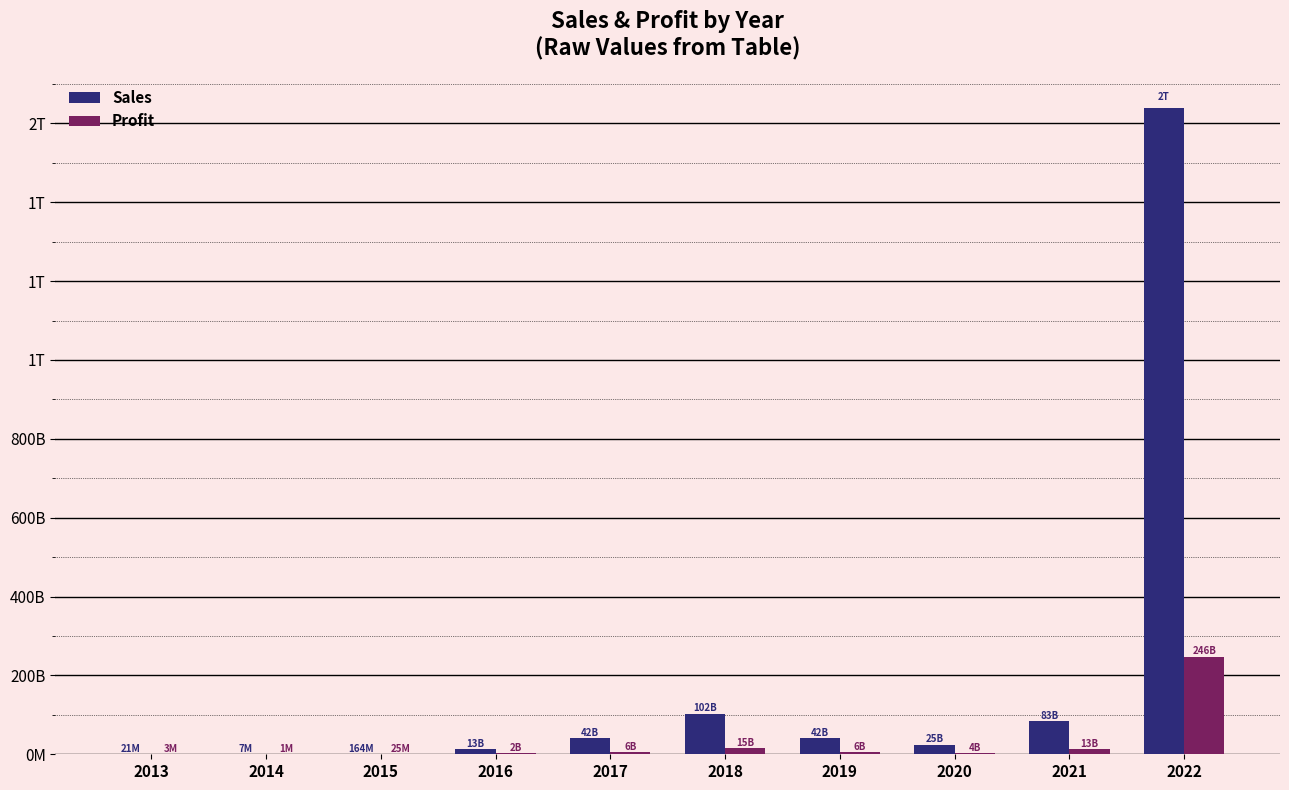

What are all the series names shown in the legend?

Sales, Profit